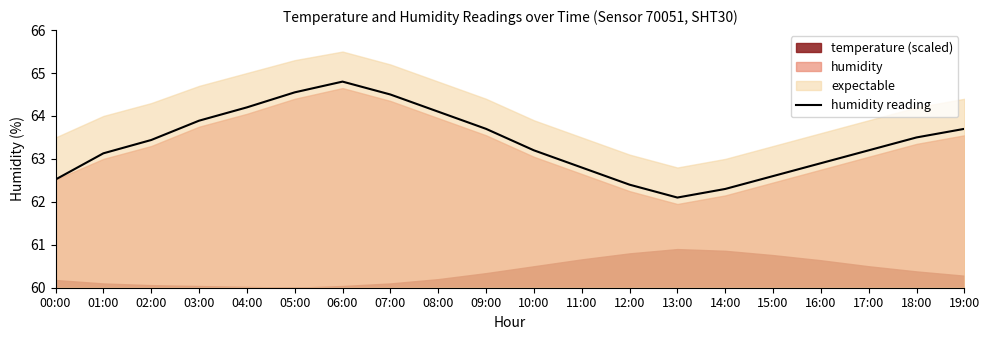

Where is the first local maximum?

06:00